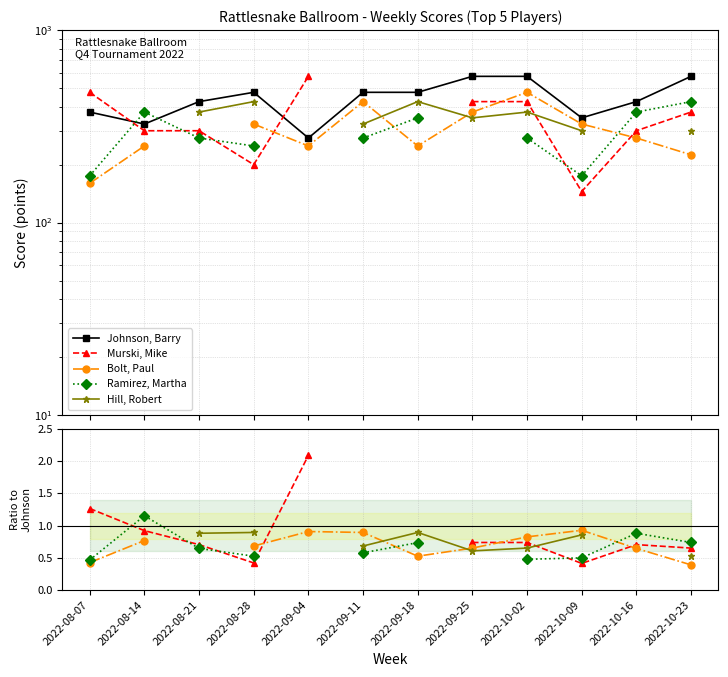

True or false: Hill, Robert and Ramirez, Martha intersect in this chart.

False